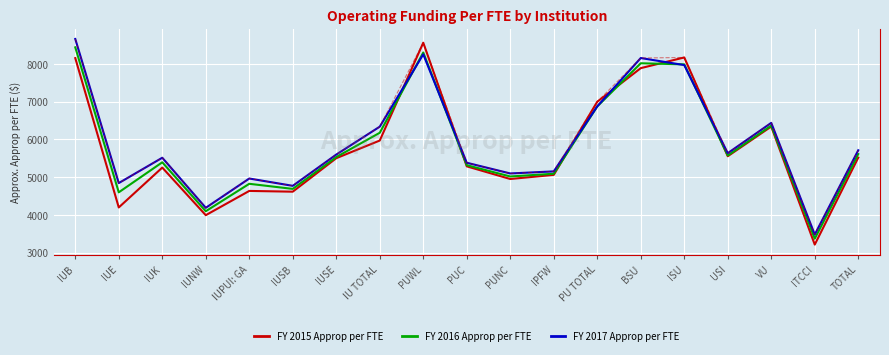

Which series has the largest total across all categories?

FY 2017 Approp per FTE